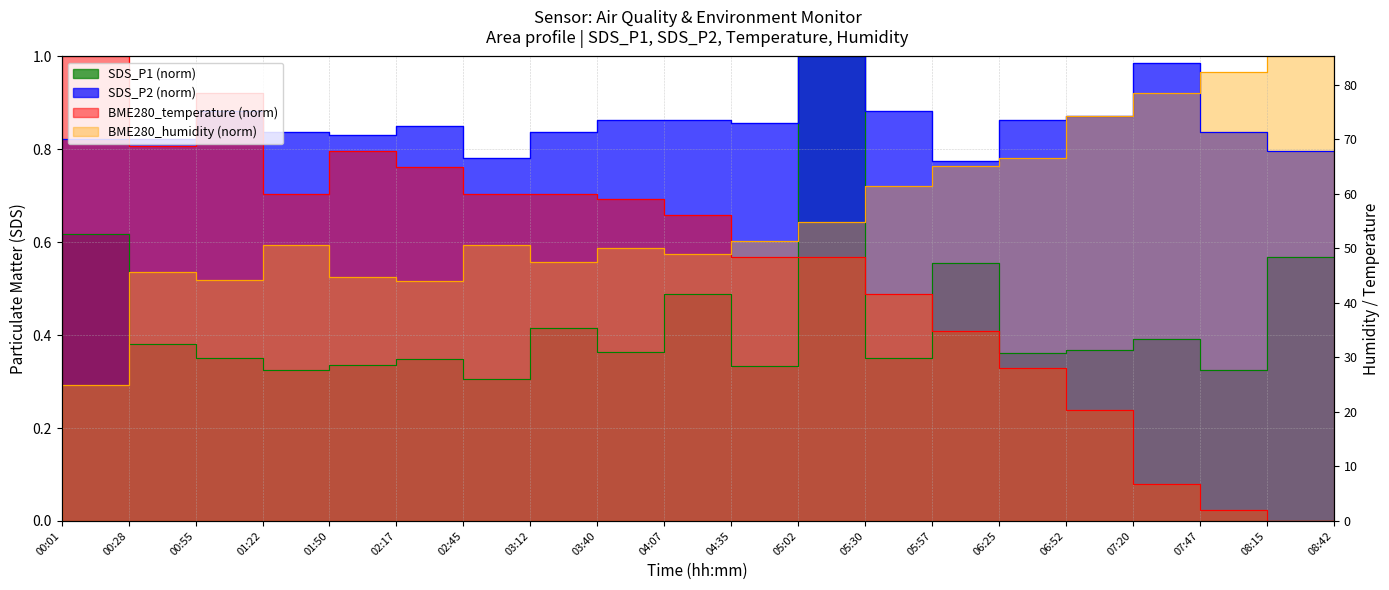

True or false: SDS_P2 has more than 2 points higher than both neighbors.

True